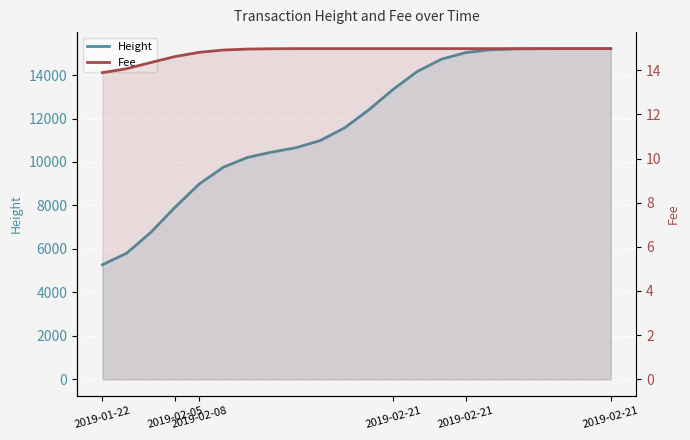

Reading left to right, extract all data points from this chart.

Height: 5271.0	5802.0	6761.0	7919.0	8987.0	9761.0	10212.0	10455.0	10658.0	10988.0	11566.0	12396.0	13333.0	14160.0	14728.0	15033.0	15160.0	15202.0	15213.0	15215.0	15215.0	15215.0
Fee: 13.9	14.1	14.4	14.6	14.8	14.9	15.0	15.0	15.0	15.0	15.0	15.0	15.0	15.0	15.0	15.0	15.0	15.0	15.0	15.0	15.0	15.0